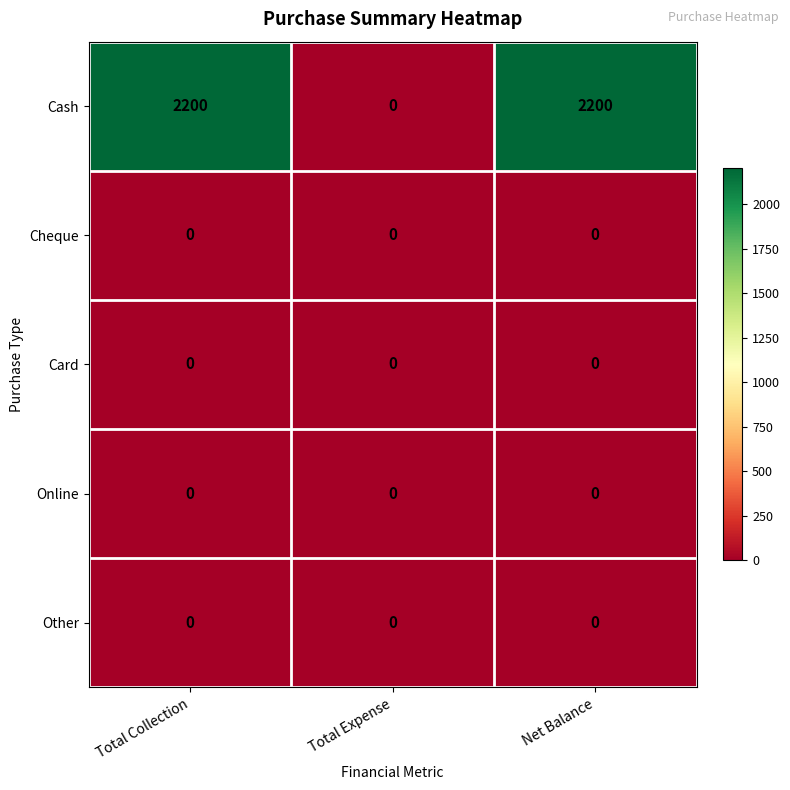

What is the total value across all series at Total Collection?

2200